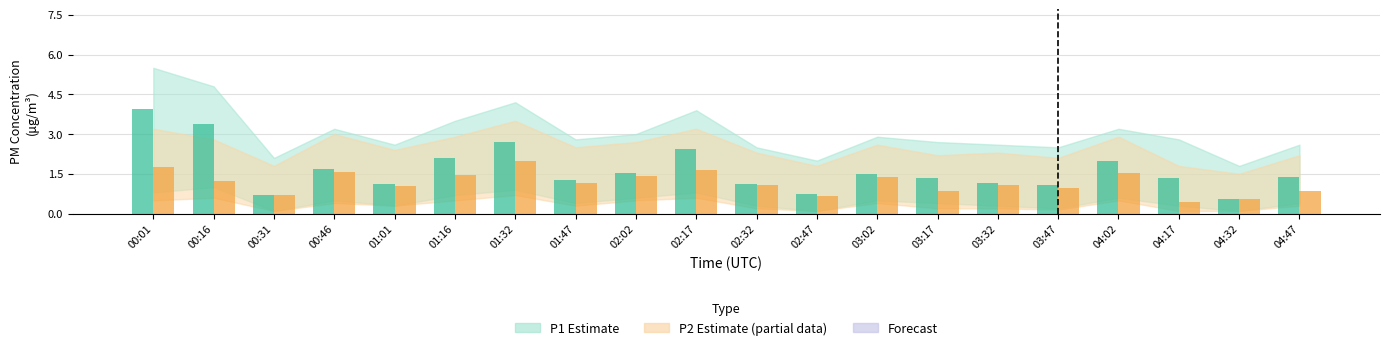

How many bars are there in each group?

2